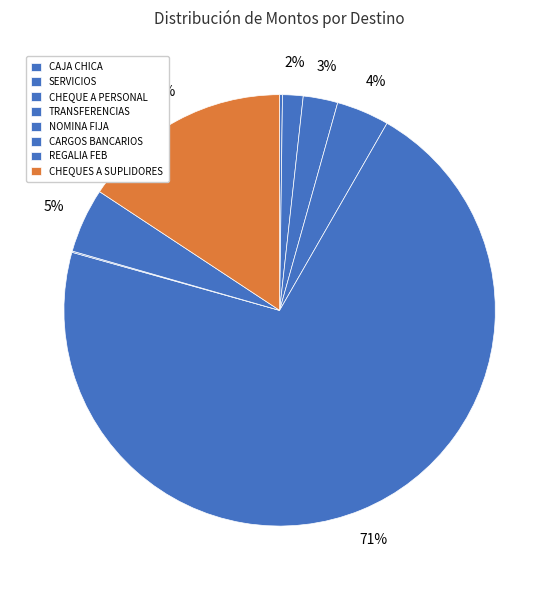

Which slice represents more than half of the pie?

NOMINA FIJA